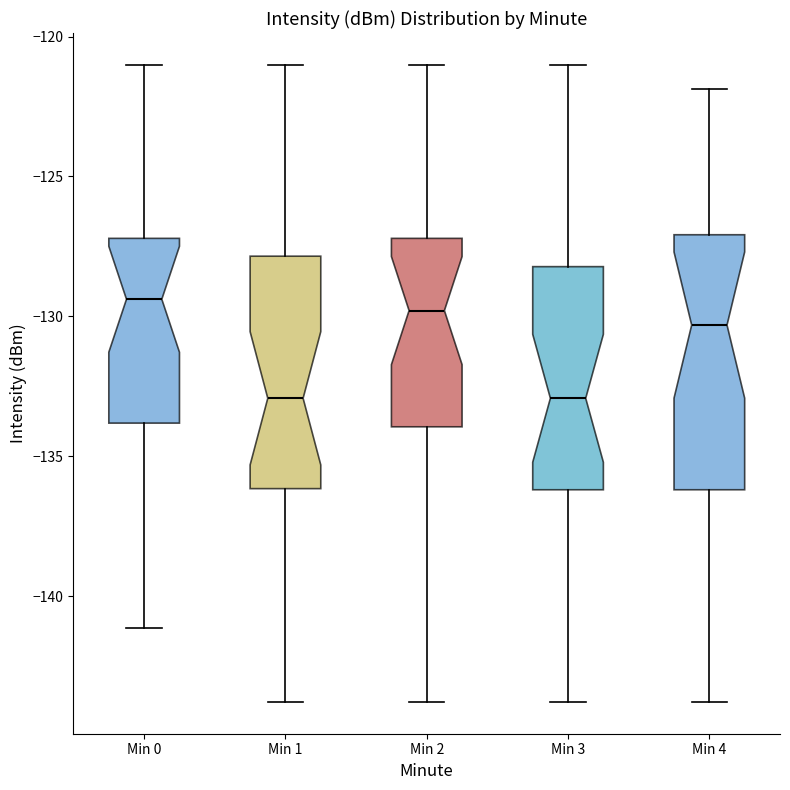

Reading left to right, transcribe this box plot: for each box, give where its median line is, the range the box spans, and where its two whiskers end, as read against the y-axis. The values are not printed on the chart, so give them approximately, as read against the axis.

Min 0: median -129.5, box -134.0 to -127.0, whiskers -141.0 to -121.0
Min 1: median -133.0, box -136.0 to -128.0, whiskers -144.0 to -121.0
Min 2: median -130.0, box -134.0 to -127.0, whiskers -144.0 to -121.0
Min 3: median -133.0, box -136.0 to -128.0, whiskers -144.0 to -121.0
Min 4: median -130.5, box -136.0 to -127.0, whiskers -144.0 to -122.0